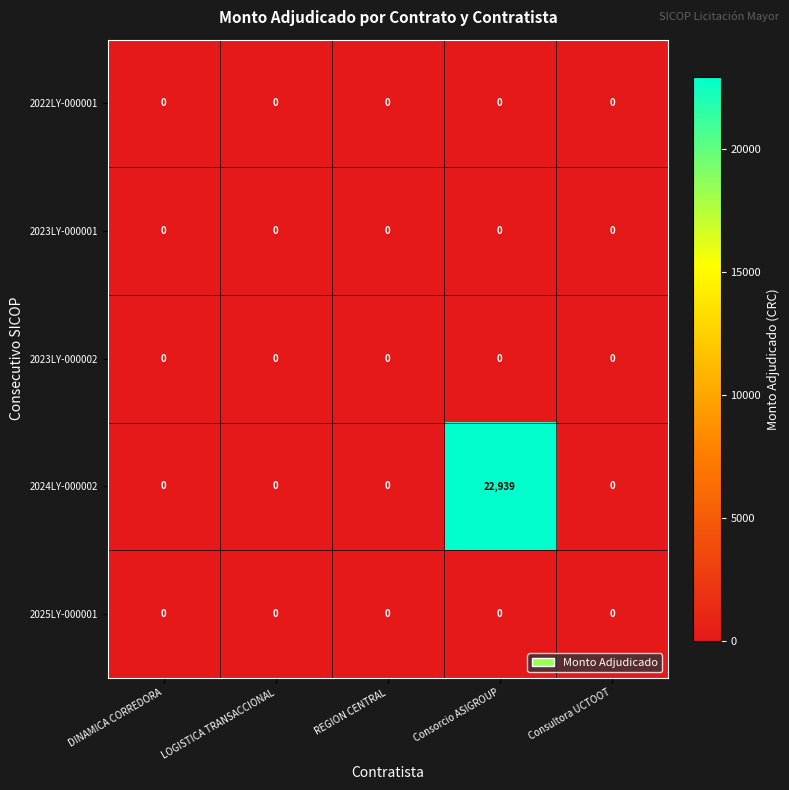

At which label does 2024LY-000002 reach its peak?

Consorcio ASIGROUP